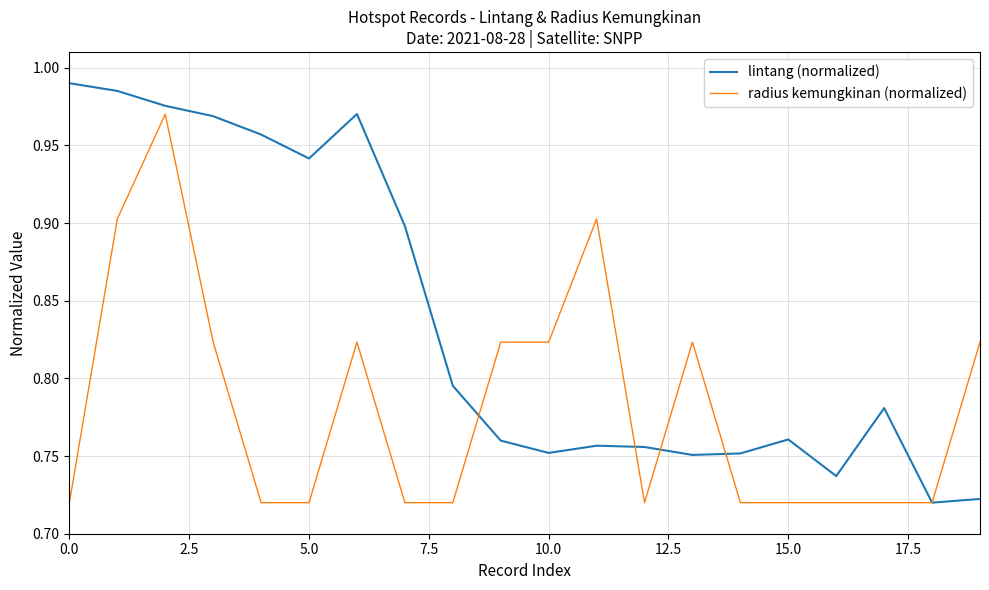

Which series has the largest total across all categories?

lintang (normalized)